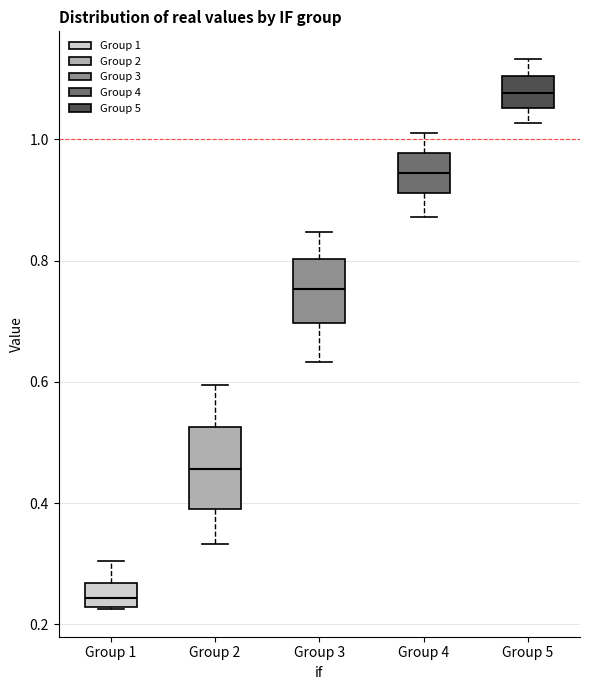

Comparing the boxes themselves (not the whiskers), which one is the tallest?

Group 2